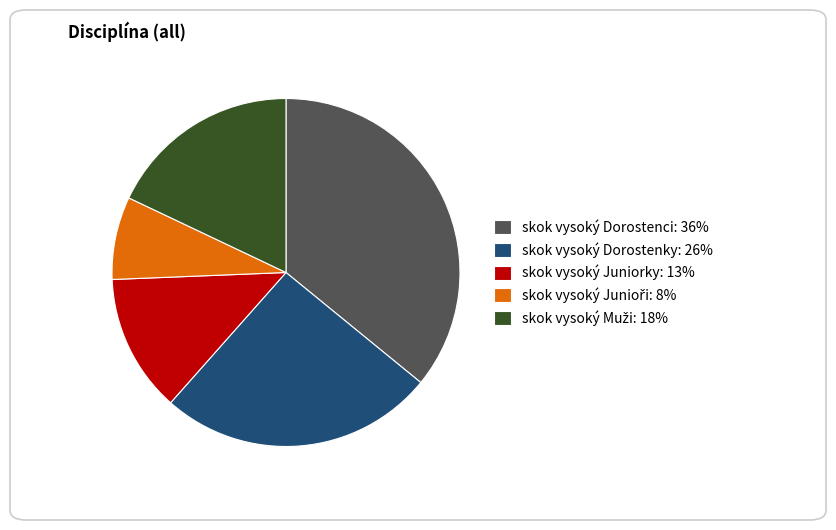

Which has a higher value, skok vysoký Dorostenci or skok vysoký Dorostenky?

skok vysoký Dorostenci